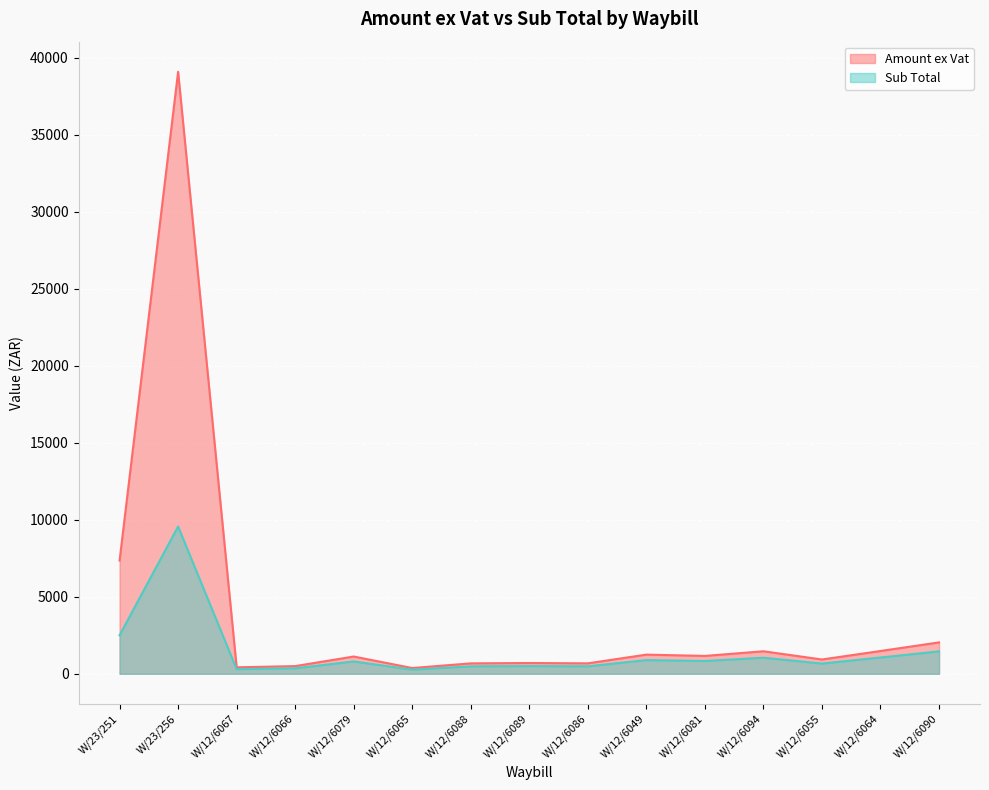

Reading right to left, what are all the values shown in this chart?

Amount ex Vat: 2036.7	1478.7	927.7	1460.4	1159.3	1243.2	677.2	698.4	675.6	372.5	1120.0	497.7	420.1	39076.5	7350.5
Sub Total: 1454.8	1056.2	662.6	1043.2	828.1	888.0	483.7	498.9	482.6	266.1	800.0	355.5	300.1	9561.4	2499.8